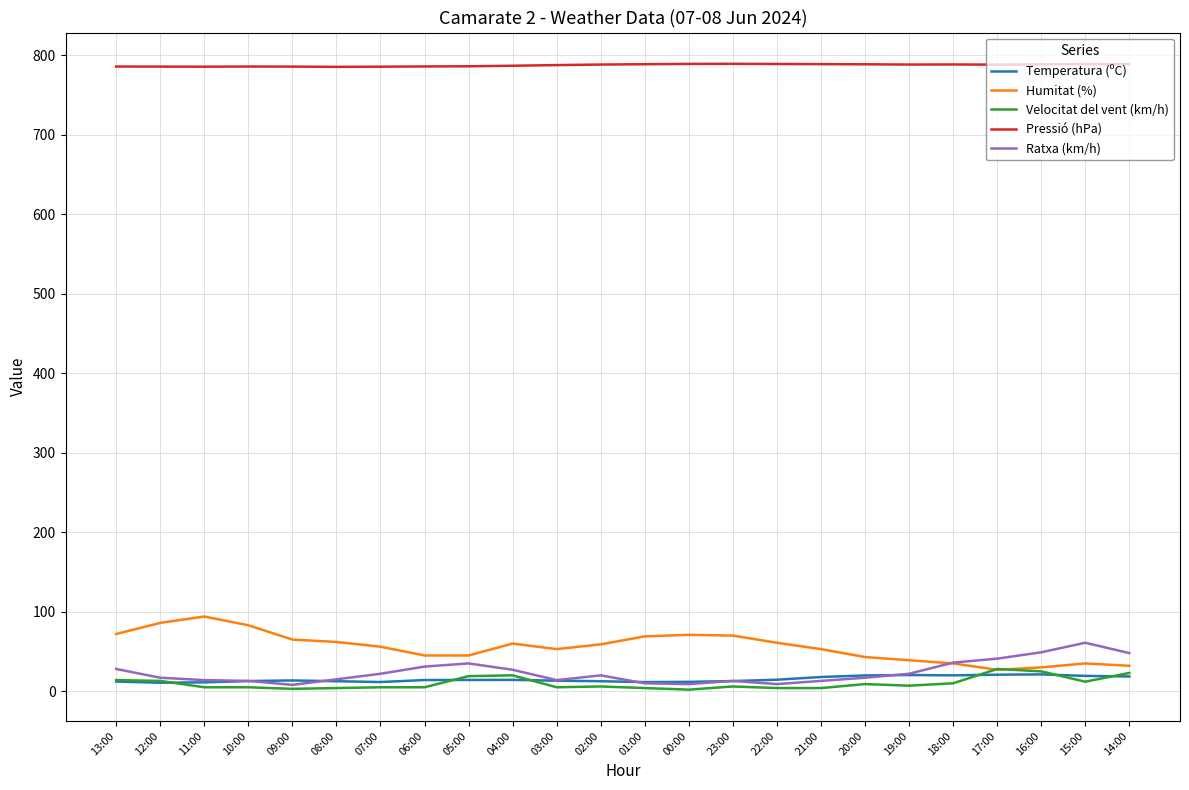

Which series has the largest total across all categories?

Pressió (hPa)